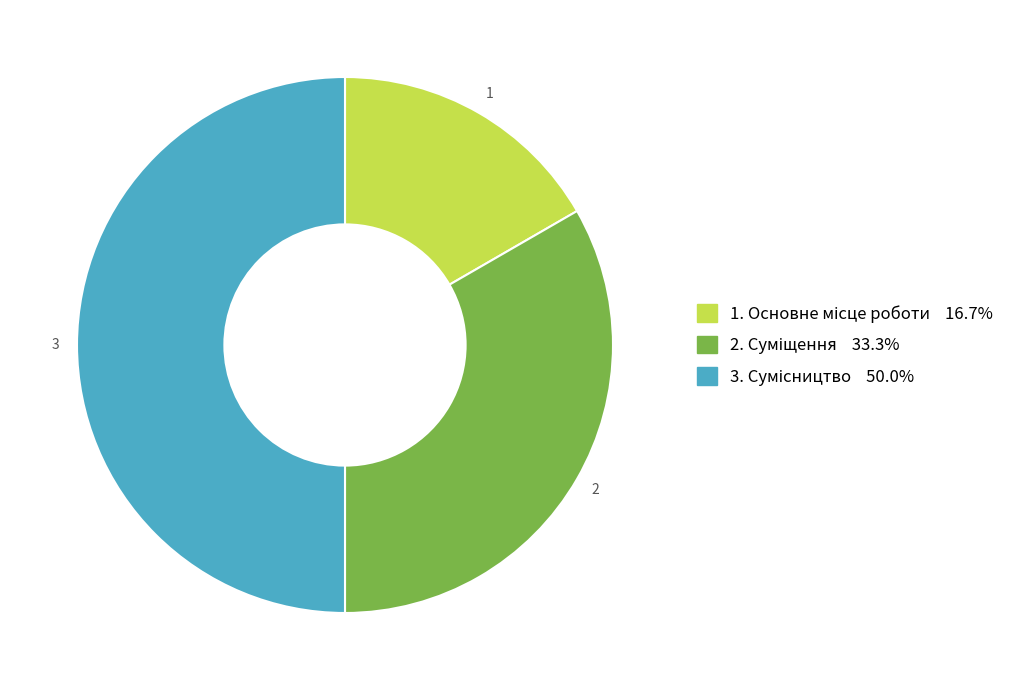

Count the number of slices in the pie.

3